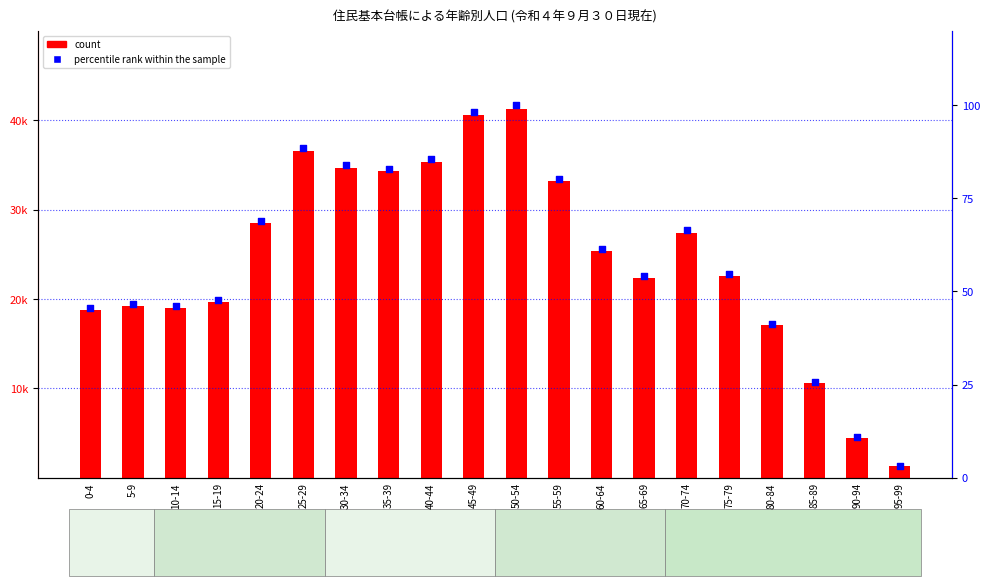

Which series has the largest total across all categories?

count